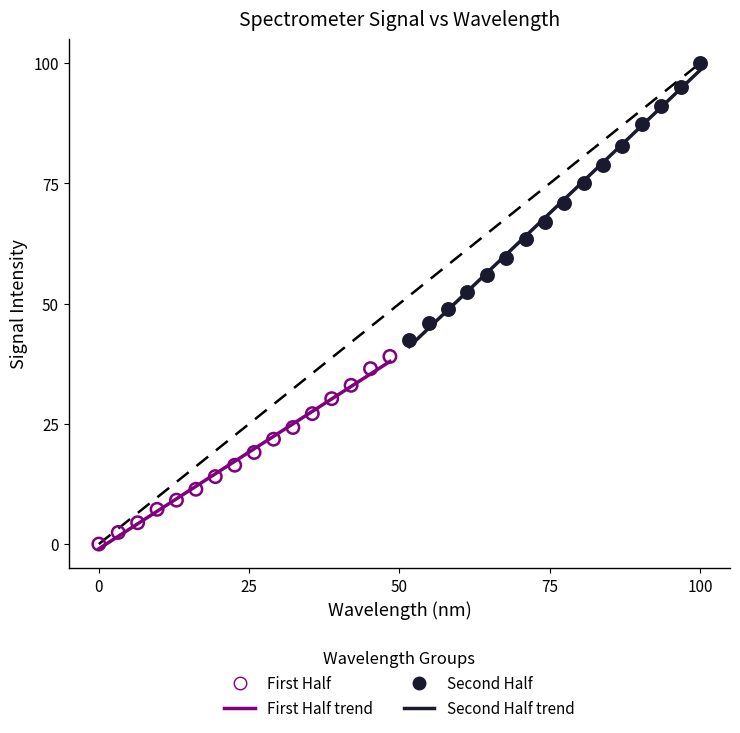

Which series reaches the minimum Y coordinate?

First Half